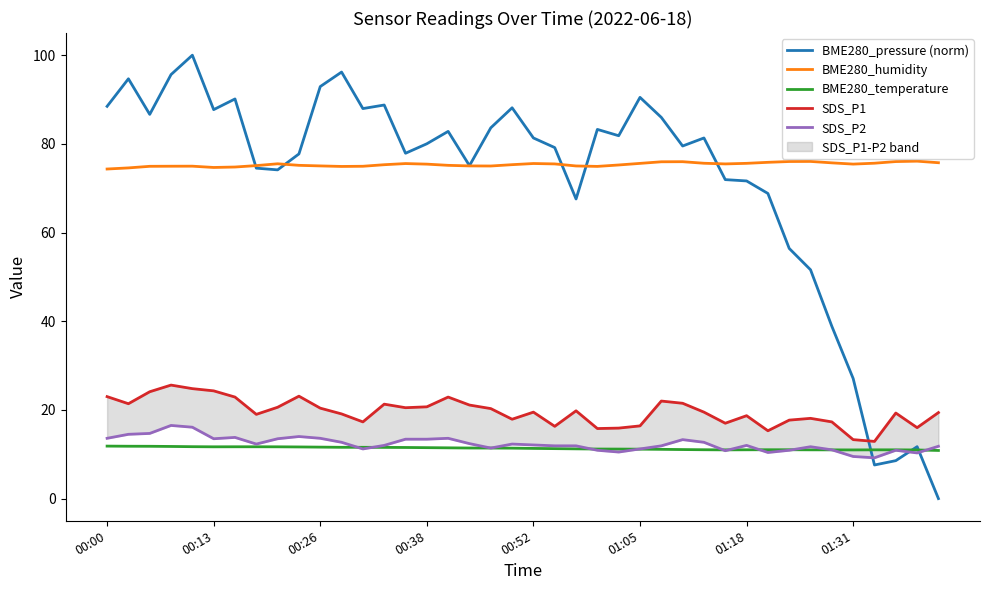

What is the highest value of the BME280_pressure (norm) series?

100.0